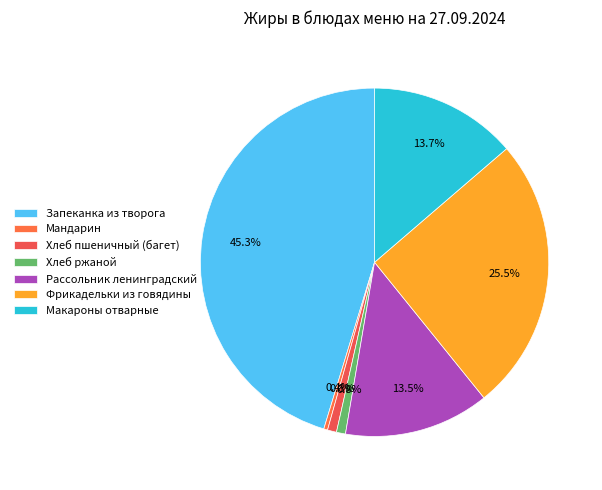

To the nearest percent, what portion does Фрикадельки из говядины represent?

25%